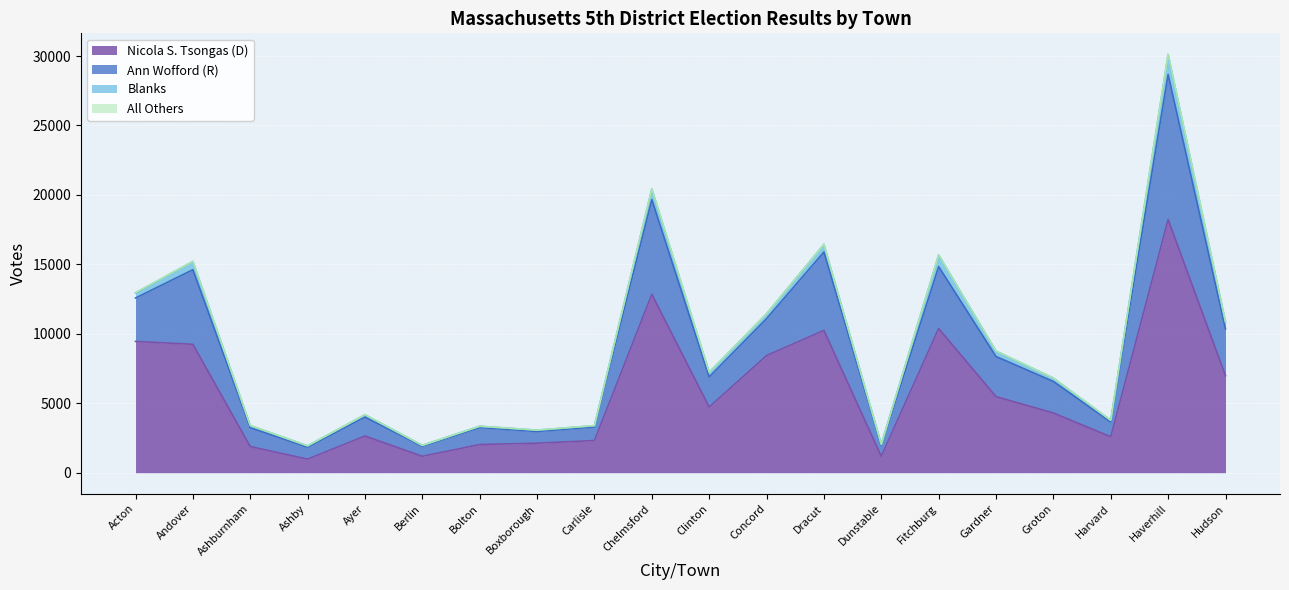

What is the label of the 1st point from the left?

Acton